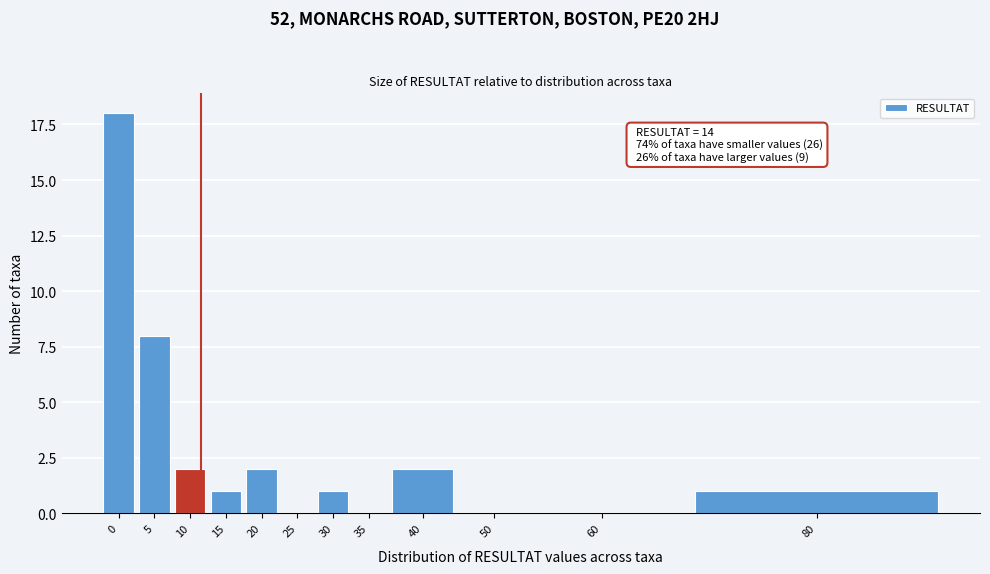

Reading left to right, extract all data points from this chart.

0=18	5=8	10=2	15=1	20=2	25=0	30=1	35=0	40=2	50=0	60=0	80=1